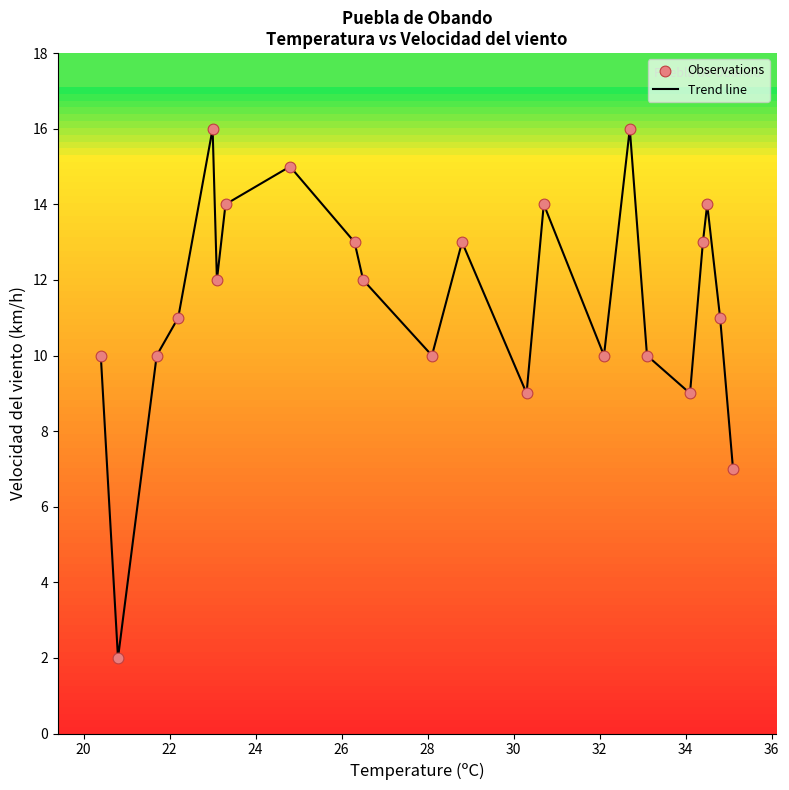

What is the maximum value shown in the chart?

16